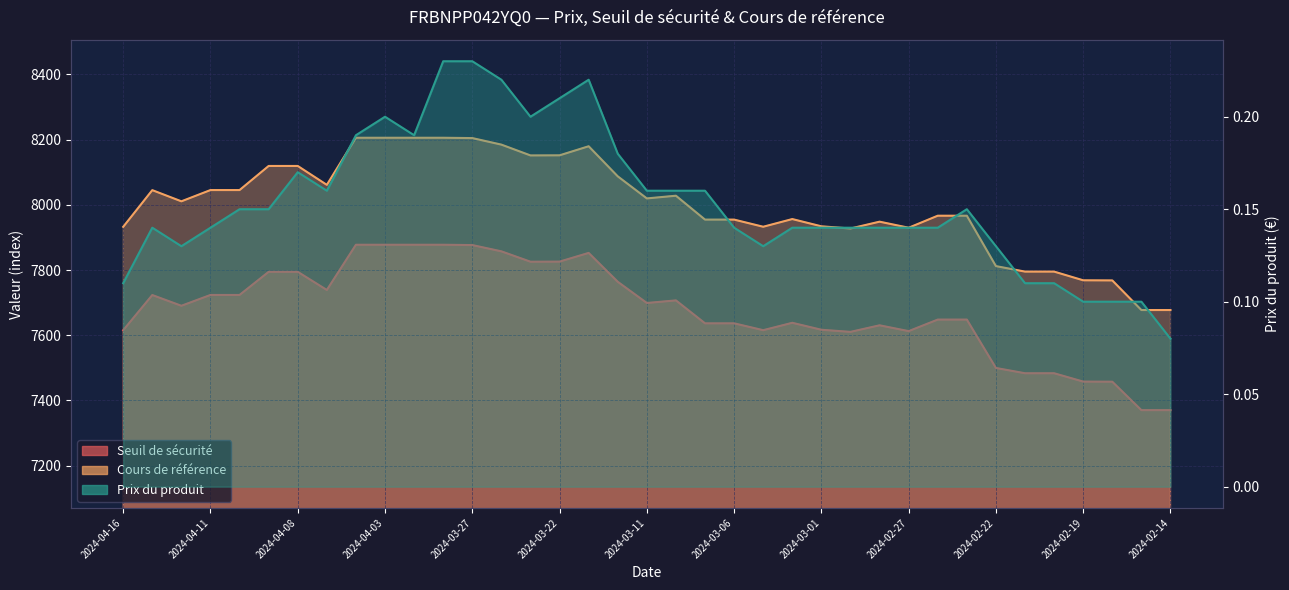

Rank the series at 2024-02-28 from lowest to highest value.

Prix du produit, Seuil de sécurité, Cours de référence